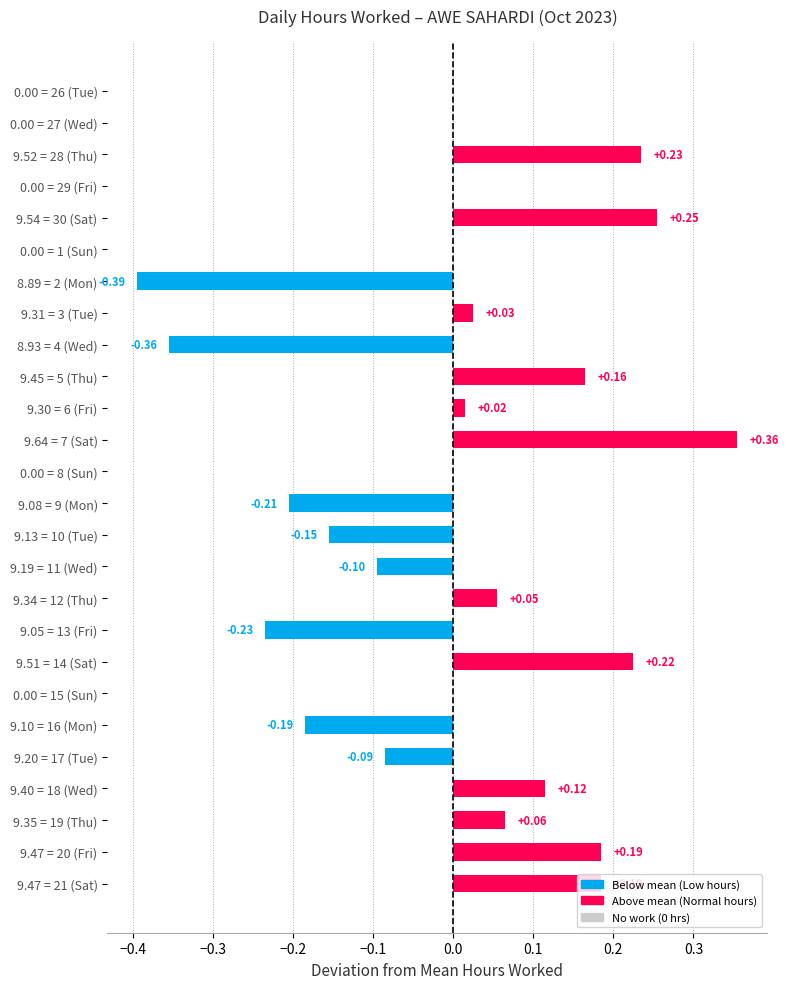

Which has a higher value, 0.00 = 15 (Sun) or 8.89 = 2 (Mon)?

0.00 = 15 (Sun)